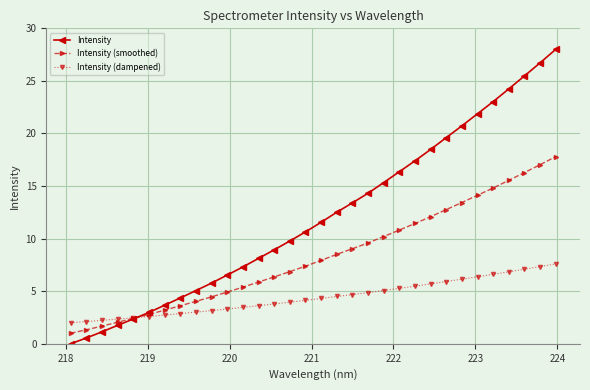

Which series has the largest range (max minus min)?

Intensity